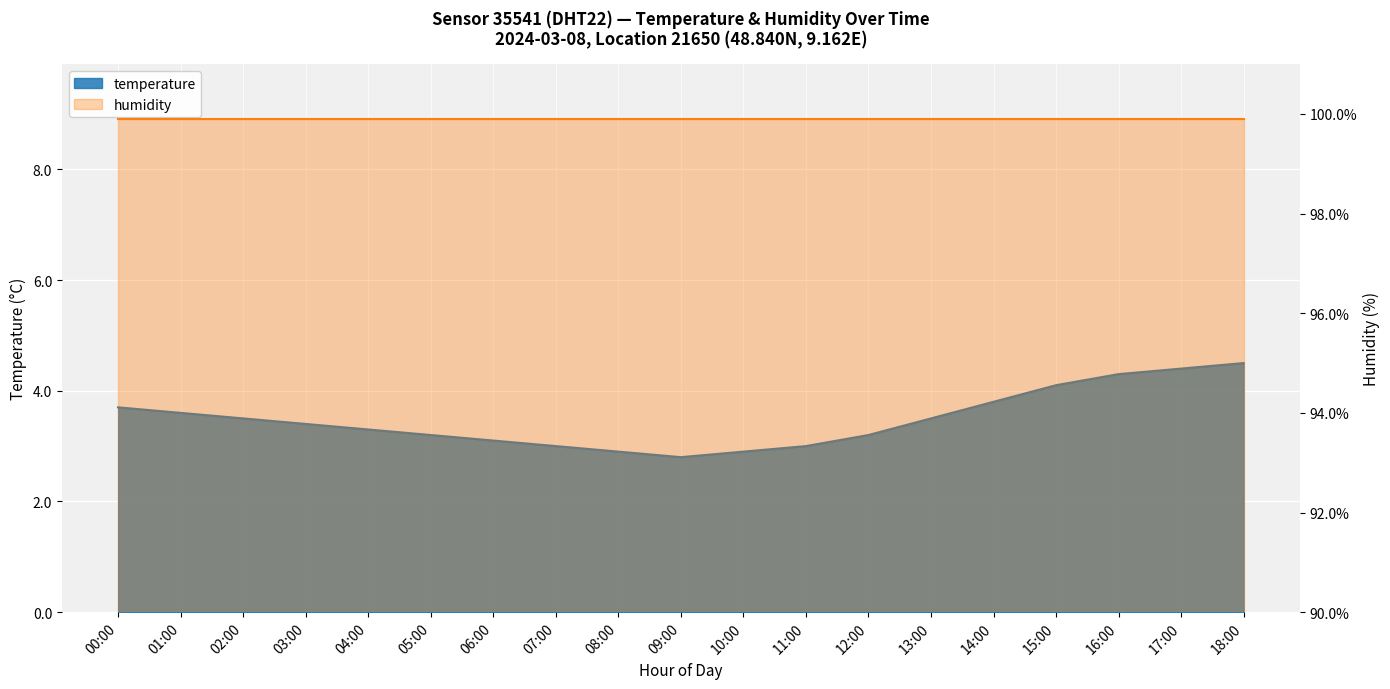

What is the difference between the maximum and minimum values?

1.7